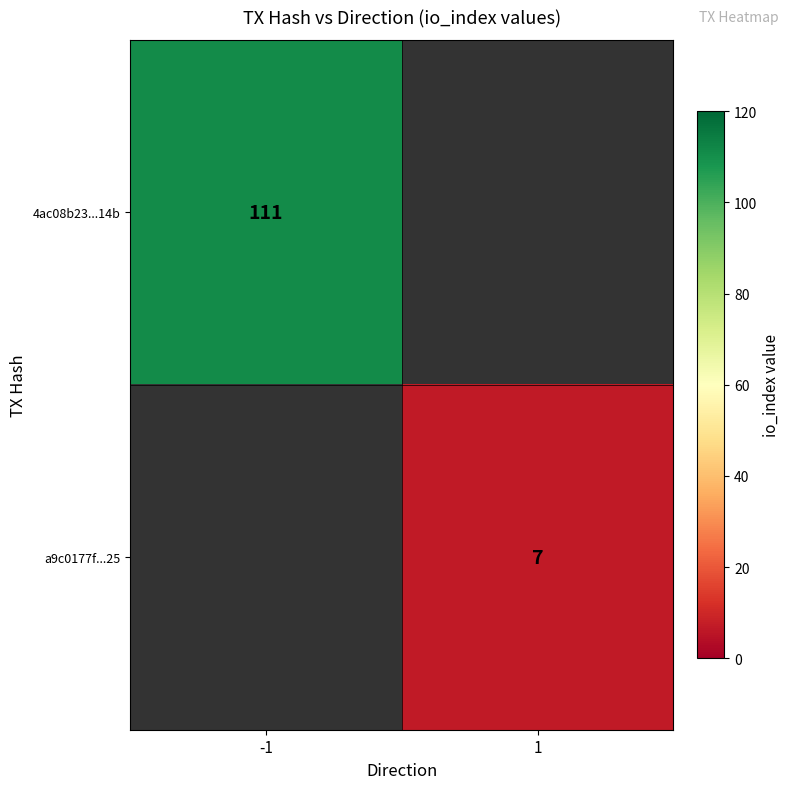

Is it true that 4ac08b23...14b equals 153 at -1?

False